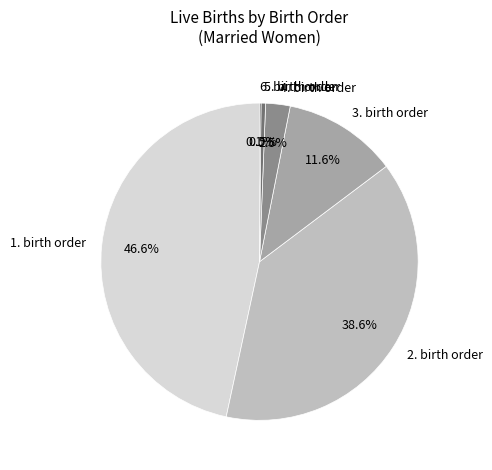

Does any single category account for the majority?

No